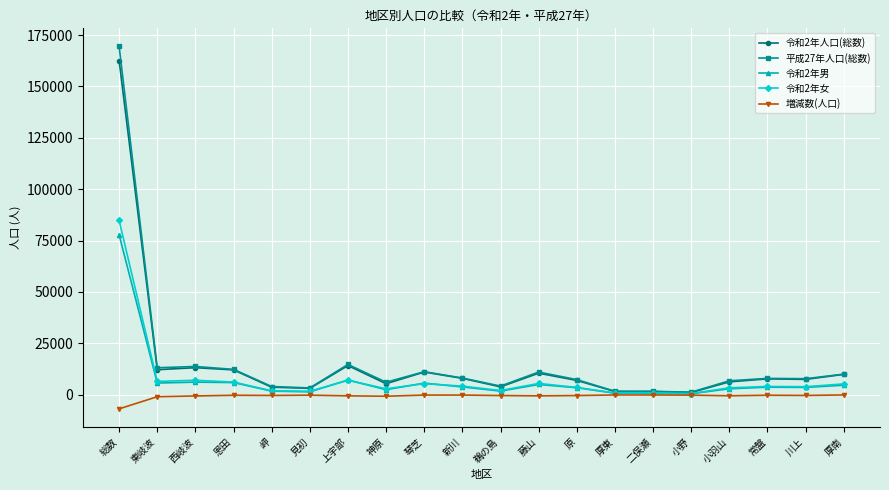

What is the lowest value of the 令和2年人口(総数) series?

1077